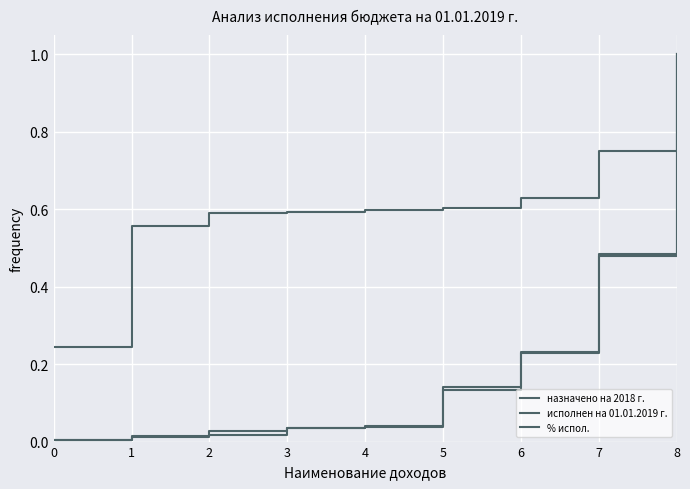

Count the number of categories in the chart.

9